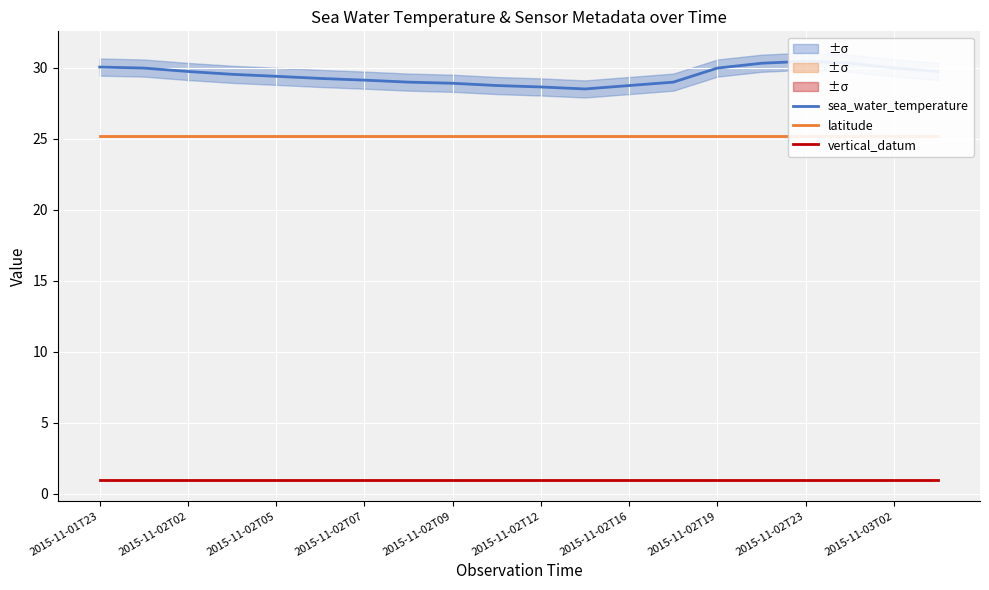

Is it true that vertical_datum equals 1.7 at 2015-11-02T16?

False